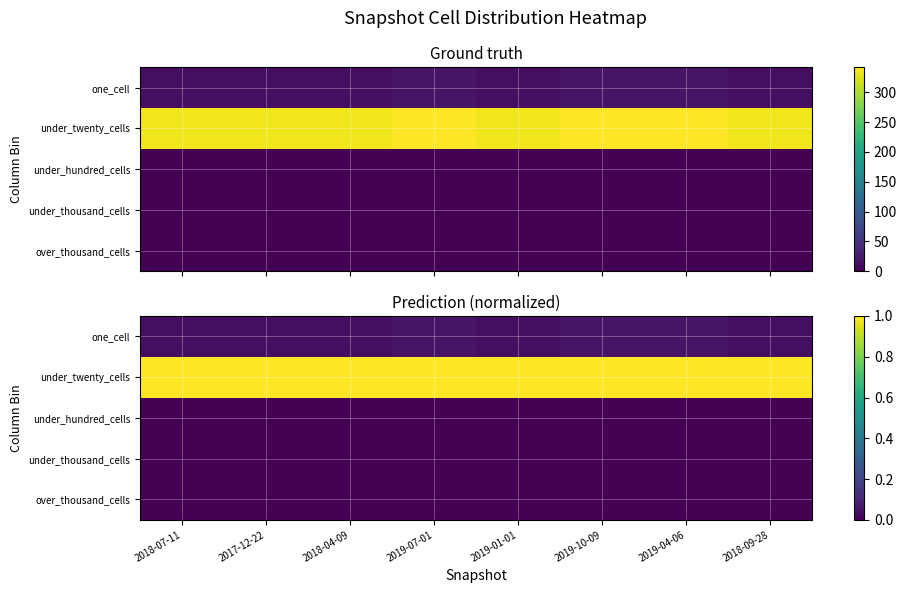

Which series has the largest total across all categories?

under_twenty_cells